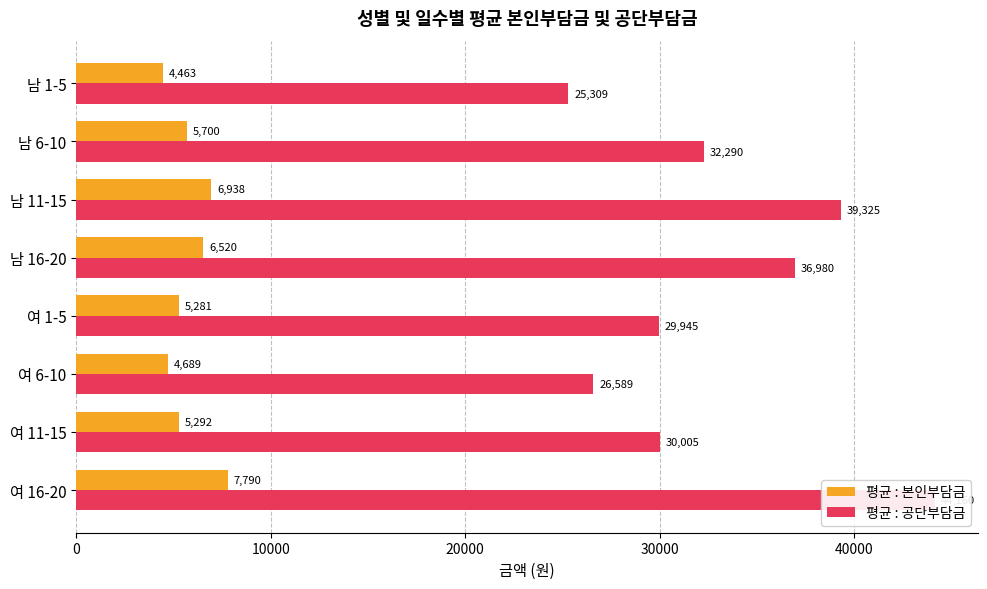

How many values in the 평균 : 본인부담금 series exceed 5700?

3